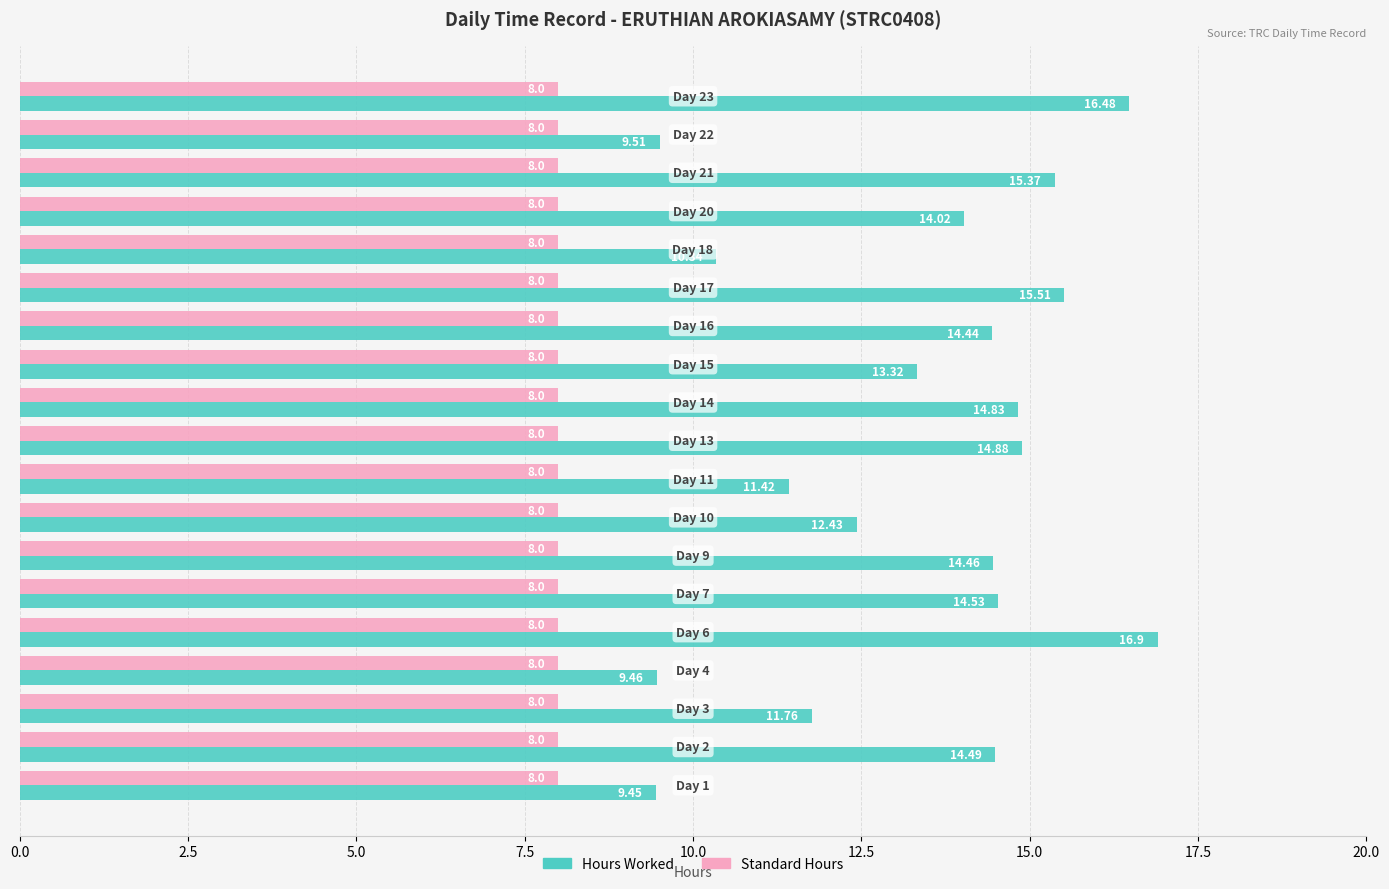

What is the average value of the Standard Hours series?

8.0